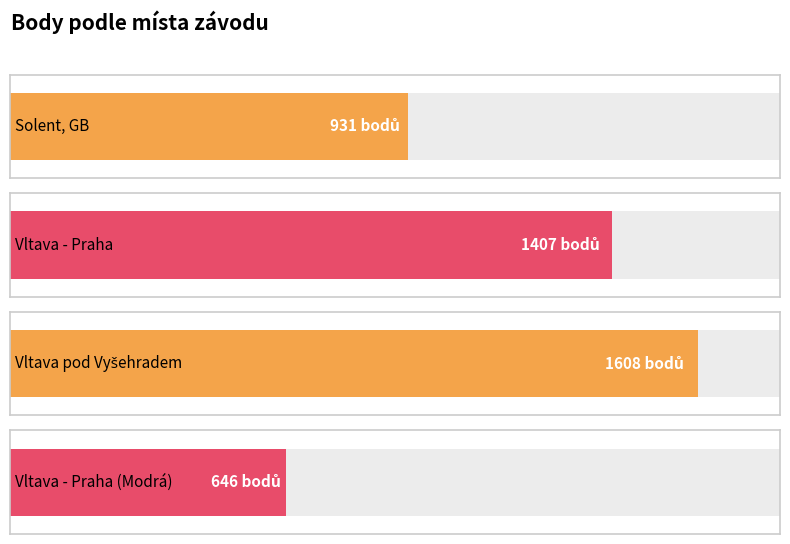

Are the bars grouped side by side (vs. stacked)?

No